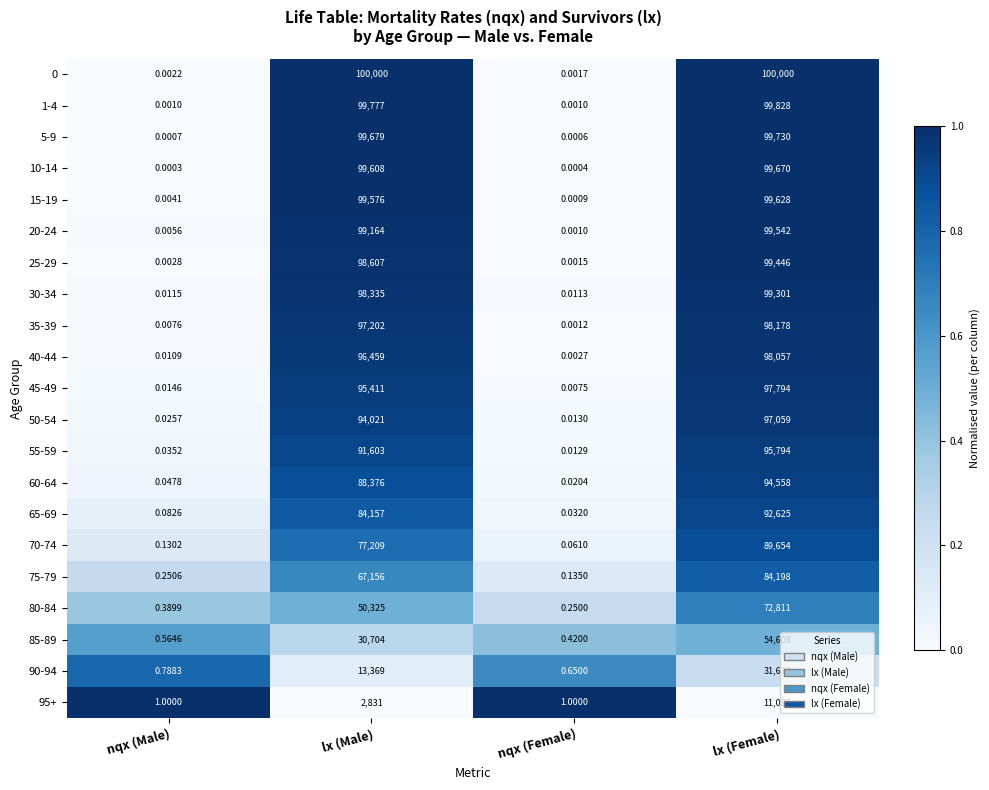

Where is 85-89 nearest to the value 27304?

lx (Male)